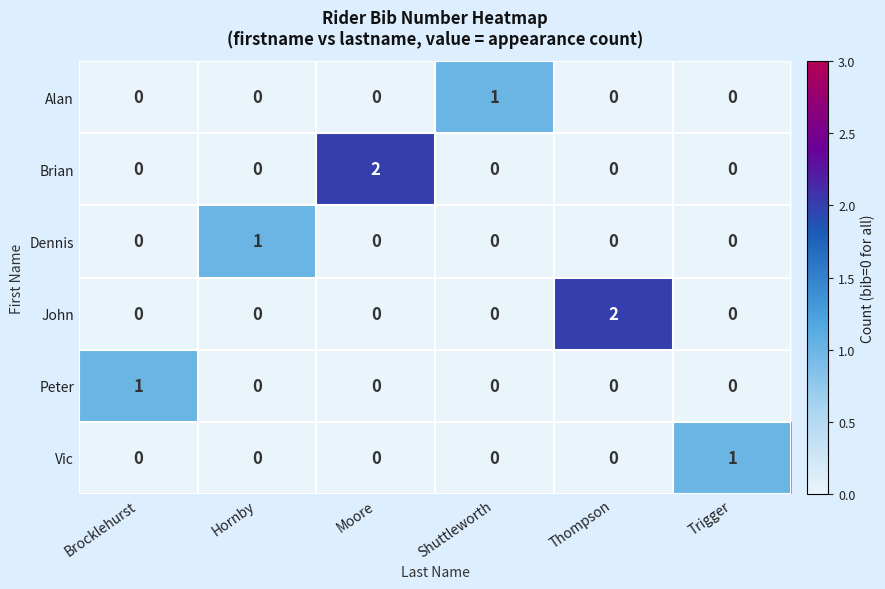

True or false: Alan has a value of 0 at Moore.

True